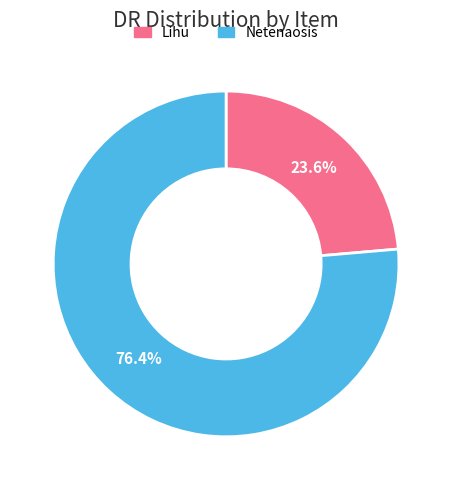

To the nearest percent, what is the difference between the largest and smallest slice percentages?

53%